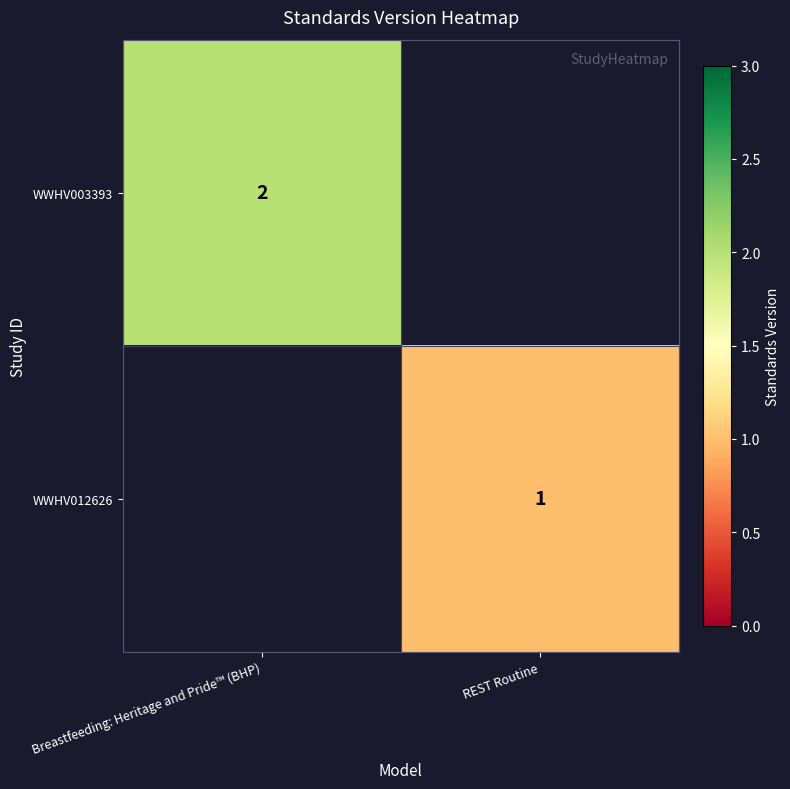

How many data points does each series have?

2